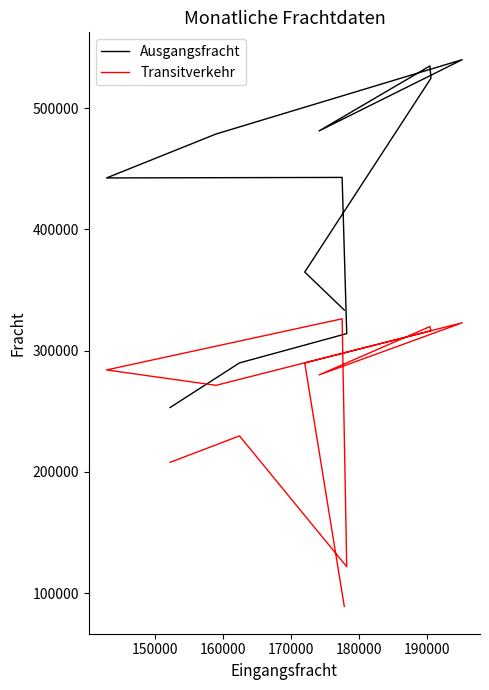

What is the sum of all Ausgangsfracht values?

4999932